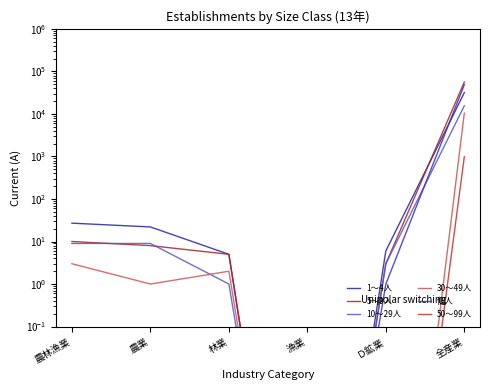

How many lines are shown in the chart?

6